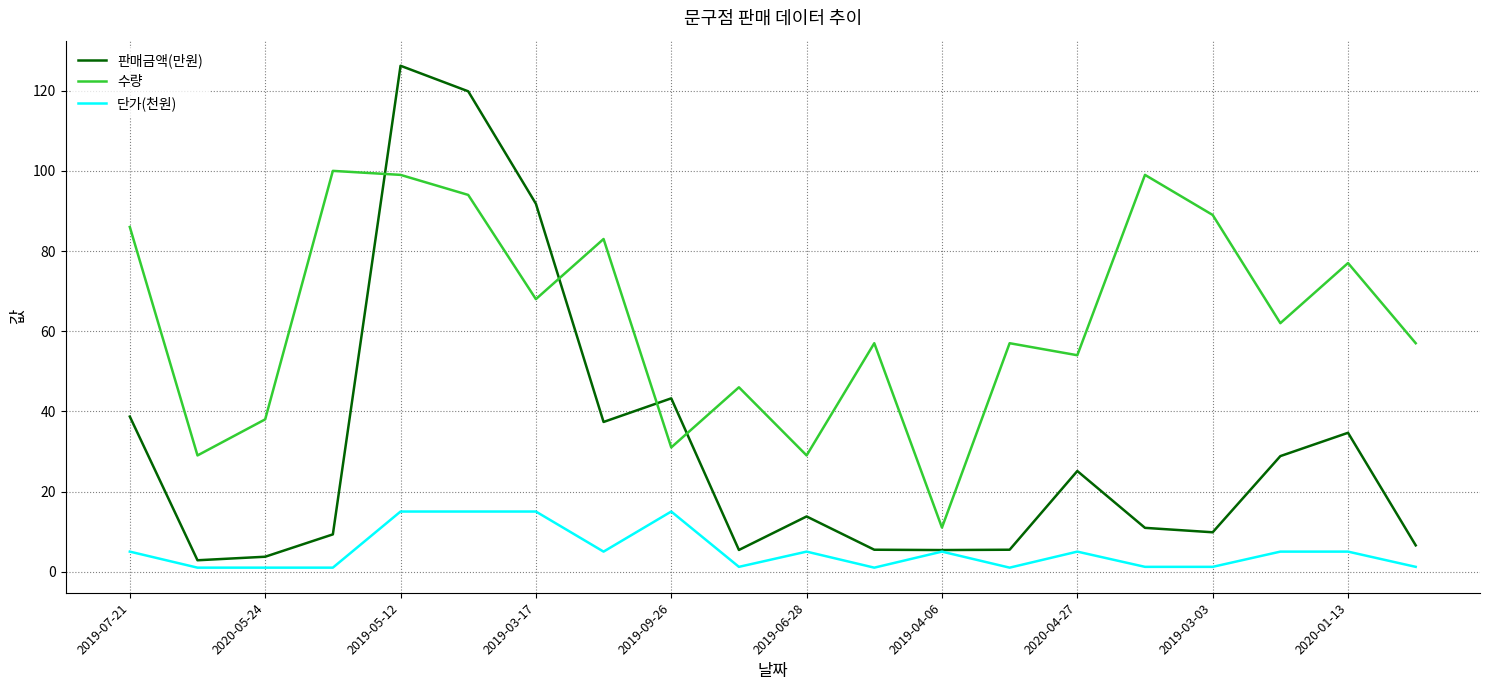

Which series has the largest range (max minus min)?

판매금액(만원)